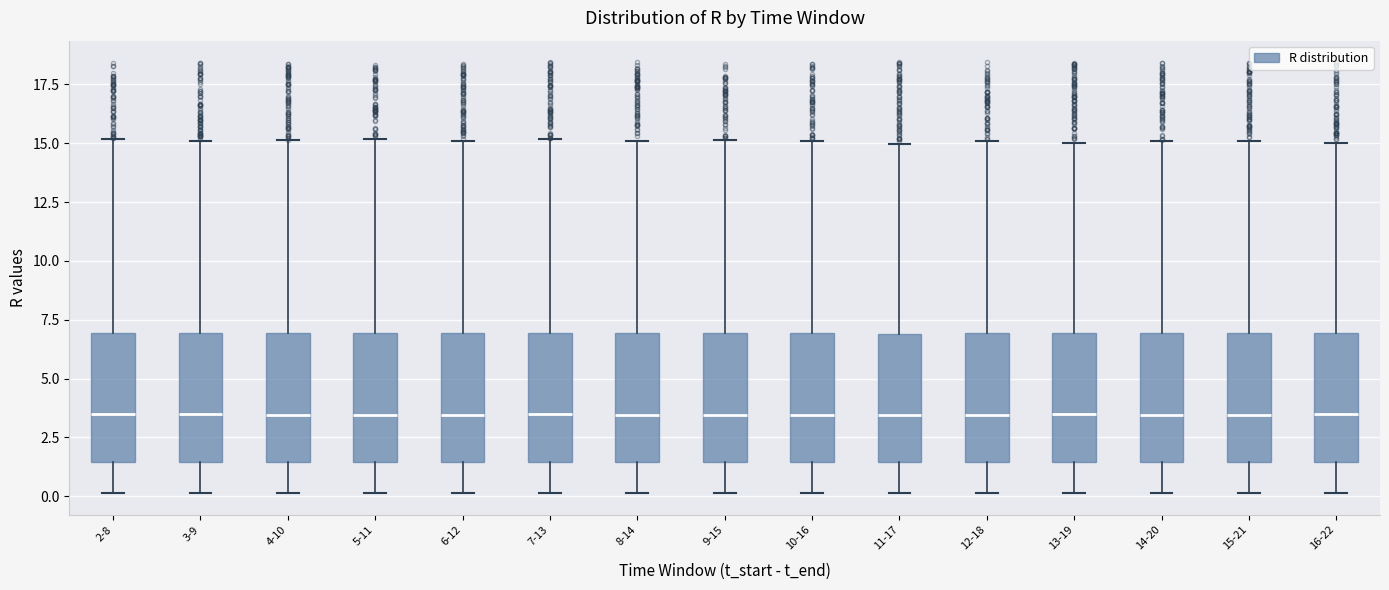

Reading left to right, read every box against the y-axis: the position of its median line, the range the box covers, and the ends of its whiskers. The values are not printed on the chart, so give them approximately, as read against the axis.

2-8: median 3.5, box 1.5 to 7.0, whiskers 0.0 to 15.0
3-9: median 3.5, box 1.5 to 7.0, whiskers 0.0 to 15.0
4-10: median 3.5, box 1.5 to 7.0, whiskers 0.0 to 15.0
5-11: median 3.5, box 1.5 to 7.0, whiskers 0.0 to 15.0
6-12: median 3.5, box 1.5 to 7.0, whiskers 0.0 to 15.0
7-13: median 3.5, box 1.5 to 7.0, whiskers 0.0 to 15.0
8-14: median 3.5, box 1.5 to 7.0, whiskers 0.0 to 15.0
9-15: median 3.5, box 1.5 to 7.0, whiskers 0.0 to 15.0
10-16: median 3.5, box 1.5 to 7.0, whiskers 0.0 to 15.0
11-17: median 3.5, box 1.5 to 7.0, whiskers 0.0 to 15.0
12-18: median 3.5, box 1.5 to 7.0, whiskers 0.0 to 15.0
13-19: median 3.5, box 1.5 to 7.0, whiskers 0.0 to 15.0
14-20: median 3.5, box 1.5 to 7.0, whiskers 0.0 to 15.0
15-21: median 3.5, box 1.5 to 7.0, whiskers 0.0 to 15.0
16-22: median 3.5, box 1.5 to 7.0, whiskers 0.0 to 15.0